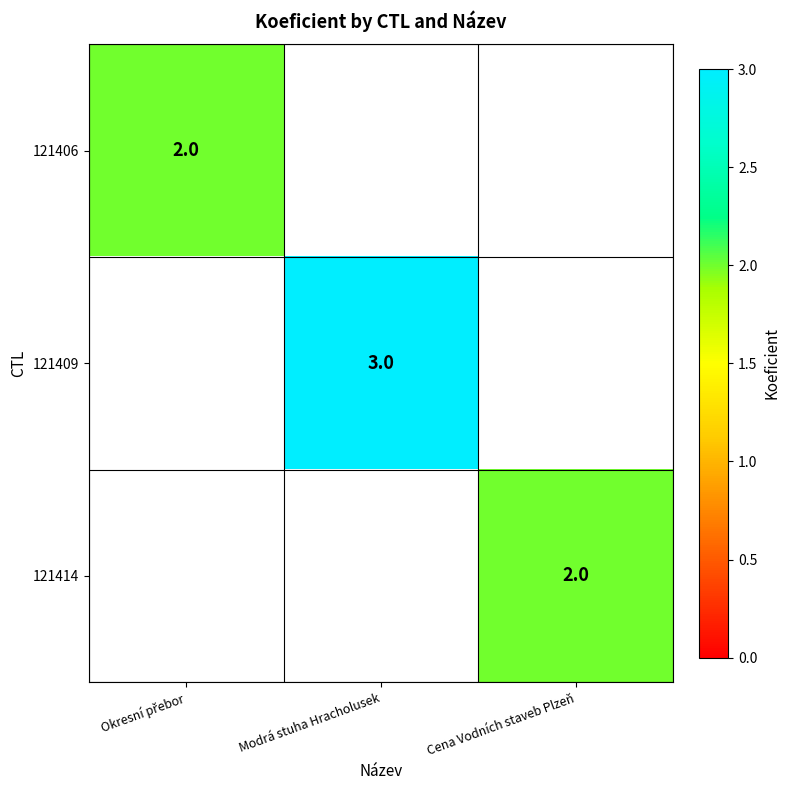

Is it true that 121414 equals 2 at Cena Vodních staveb Plzeň?

True